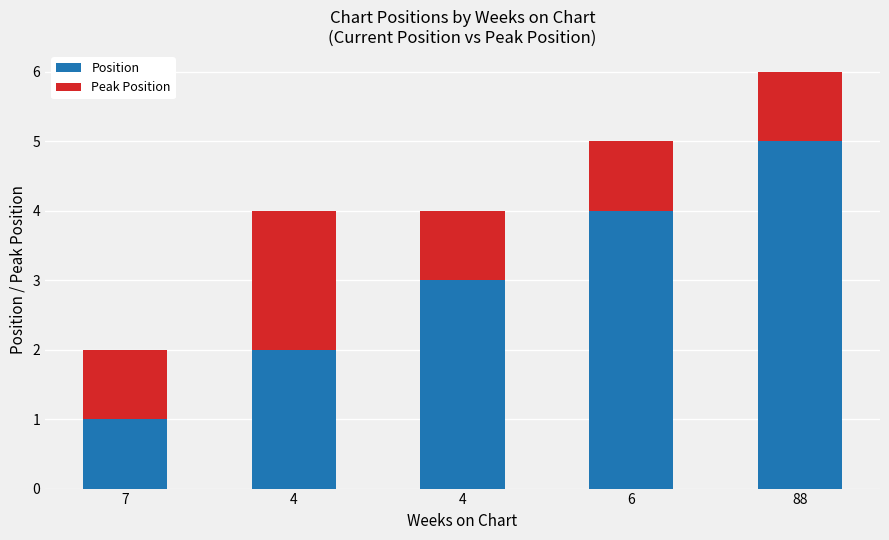

What are all the series names shown in the legend?

Position, Peak Position